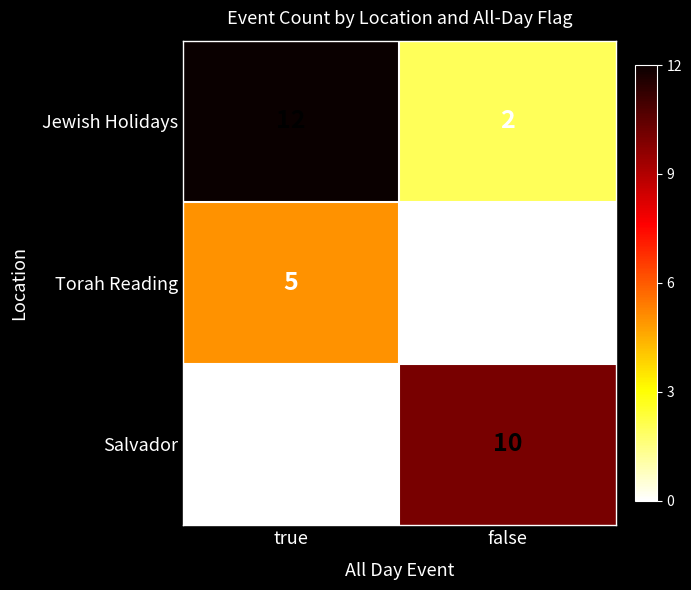

Rank the series at false from lowest to highest value.

Torah Reading, Jewish Holidays, Salvador